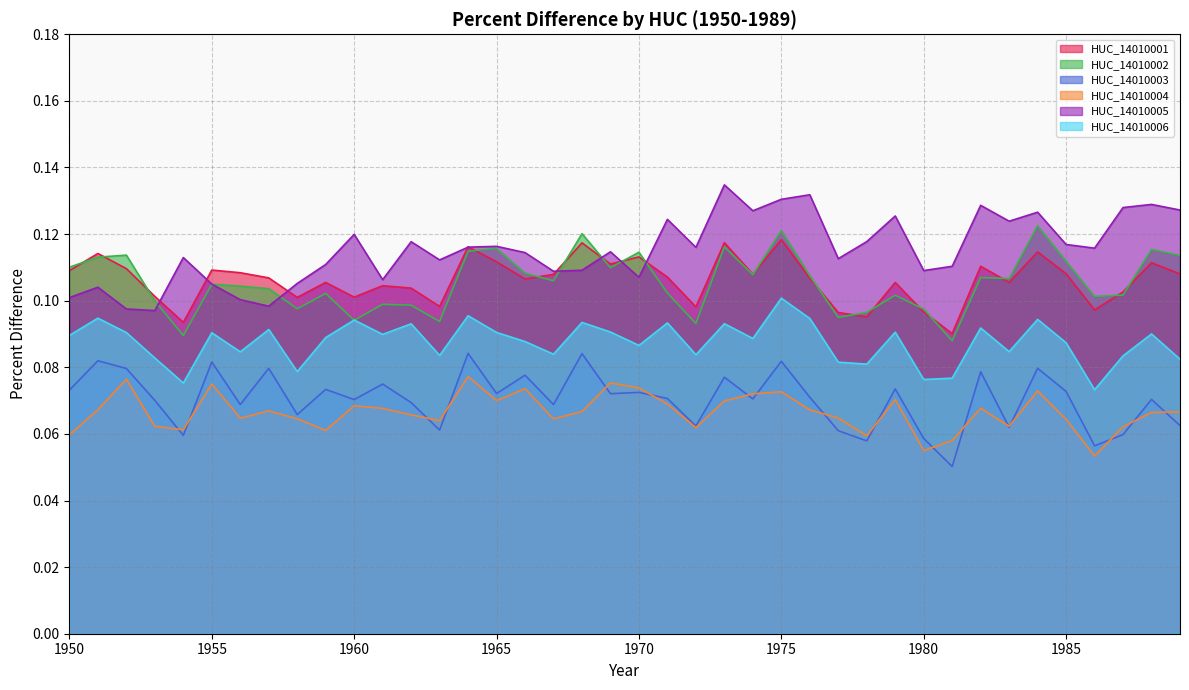

Reading left to right, transcribe all the data shown in this chart.

HUC_14010001: 1950=0.1	1951=0.1	1952=0.1	1953=0.1	1954=0.1	1955=0.1	1956=0.1	1957=0.1	1958=0.1	1959=0.1	1960=0.1	1961=0.1	1962=0.1	1963=0.1	1964=0.1	1965=0.1	1966=0.1	1967=0.1	1968=0.1	1969=0.1	1970=0.1	1971=0.1	1972=0.1	1973=0.1	1974=0.1	1975=0.1	1976=0.1	1977=0.1	1978=0.1	1979=0.1	1980=0.1	1981=0.1	1982=0.1	1983=0.1	1984=0.1	1985=0.1	1986=0.1	1987=0.1	1988=0.1	1989=0.1
HUC_14010002: 1950=0.1	1951=0.1	1952=0.1	1953=0.1	1954=0.1	1955=0.1	1956=0.1	1957=0.1	1958=0.1	1959=0.1	1960=0.1	1961=0.1	1962=0.1	1963=0.1	1964=0.1	1965=0.1	1966=0.1	1967=0.1	1968=0.1	1969=0.1	1970=0.1	1971=0.1	1972=0.1	1973=0.1	1974=0.1	1975=0.1	1976=0.1	1977=0.1	1978=0.1	1979=0.1	1980=0.1	1981=0.1	1982=0.1	1983=0.1	1984=0.1	1985=0.1	1986=0.1	1987=0.1	1988=0.1	1989=0.1
HUC_14010003: 1950=0.1	1951=0.1	1952=0.1	1953=0.1	1954=0.1	1955=0.1	1956=0.1	1957=0.1	1958=0.1	1959=0.1	1960=0.1	1961=0.1	1962=0.1	1963=0.1	1964=0.1	1965=0.1	1966=0.1	1967=0.1	1968=0.1	1969=0.1	1970=0.1	1971=0.1	1972=0.1	1973=0.1	1974=0.1	1975=0.1	1976=0.1	1977=0.1	1978=0.1	1979=0.1	1980=0.1	1981=0.1	1982=0.1	1983=0.1	1984=0.1	1985=0.1	1986=0.1	1987=0.1	1988=0.1	1989=0.1
HUC_14010004: 1950=0.1	1951=0.1	1952=0.1	1953=0.1	1954=0.1	1955=0.1	1956=0.1	1957=0.1	1958=0.1	1959=0.1	1960=0.1	1961=0.1	1962=0.1	1963=0.1	1964=0.1	1965=0.1	1966=0.1	1967=0.1	1968=0.1	1969=0.1	1970=0.1	1971=0.1	1972=0.1	1973=0.1	1974=0.1	1975=0.1	1976=0.1	1977=0.1	1978=0.1	1979=0.1	1980=0.1	1981=0.1	1982=0.1	1983=0.1	1984=0.1	1985=0.1	1986=0.1	1987=0.1	1988=0.1	1989=0.1
HUC_14010005: 1950=0.1	1951=0.1	1952=0.1	1953=0.1	1954=0.1	1955=0.1	1956=0.1	1957=0.1	1958=0.1	1959=0.1	1960=0.1	1961=0.1	1962=0.1	1963=0.1	1964=0.1	1965=0.1	1966=0.1	1967=0.1	1968=0.1	1969=0.1	1970=0.1	1971=0.1	1972=0.1	1973=0.1	1974=0.1	1975=0.1	1976=0.1	1977=0.1	1978=0.1	1979=0.1	1980=0.1	1981=0.1	1982=0.1	1983=0.1	1984=0.1	1985=0.1	1986=0.1	1987=0.1	1988=0.1	1989=0.1
HUC_14010006: 1950=0.1	1951=0.1	1952=0.1	1953=0.1	1954=0.1	1955=0.1	1956=0.1	1957=0.1	1958=0.1	1959=0.1	1960=0.1	1961=0.1	1962=0.1	1963=0.1	1964=0.1	1965=0.1	1966=0.1	1967=0.1	1968=0.1	1969=0.1	1970=0.1	1971=0.1	1972=0.1	1973=0.1	1974=0.1	1975=0.1	1976=0.1	1977=0.1	1978=0.1	1979=0.1	1980=0.1	1981=0.1	1982=0.1	1983=0.1	1984=0.1	1985=0.1	1986=0.1	1987=0.1	1988=0.1	1989=0.1